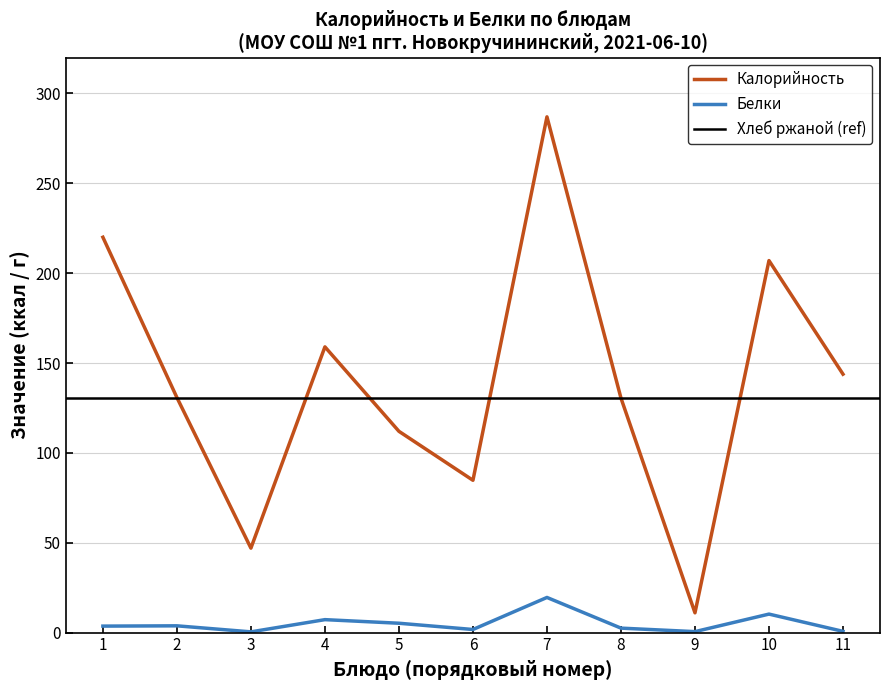

True or false: Калорийность and Белки intersect in this chart.

False